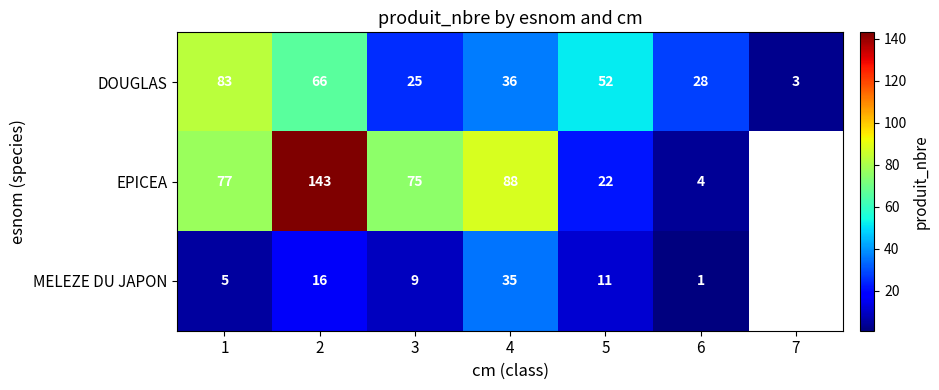

What is the difference between the highest and lowest values at 6?

27